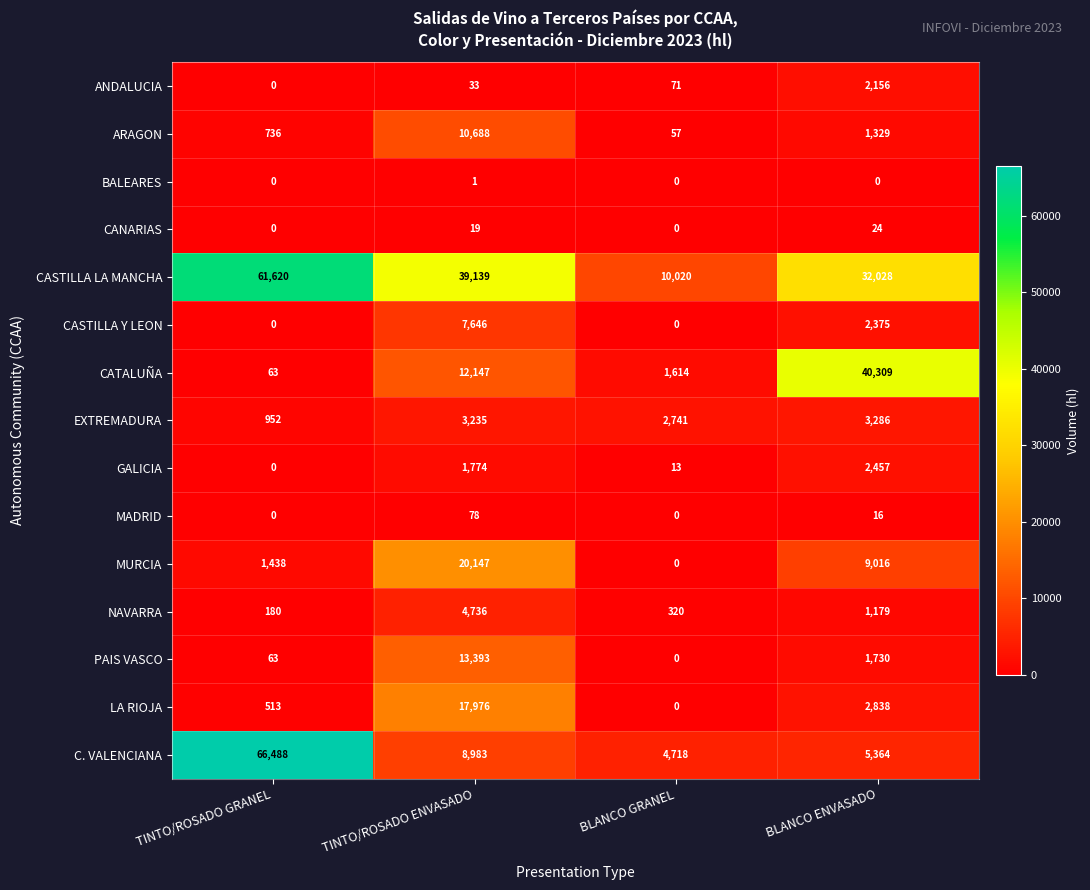

Rank the series by their maximum value, from highest to lowest.

C. VALENCIANA, CASTILLA LA MANCHA, CATALUÑA, MURCIA, LA RIOJA, PAIS VASCO, ARAGON, CASTILLA Y LEON, NAVARRA, EXTREMADURA, GALICIA, ANDALUCIA, MADRID, CANARIAS, BALEARES